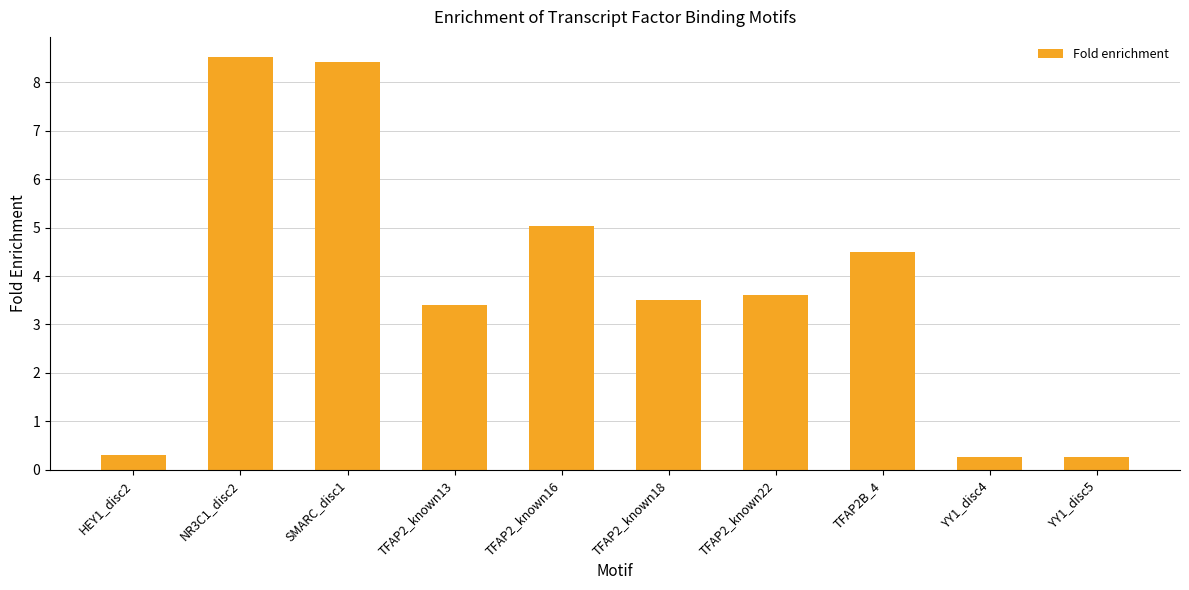

What is the difference between the second highest and minimum values?

8.2